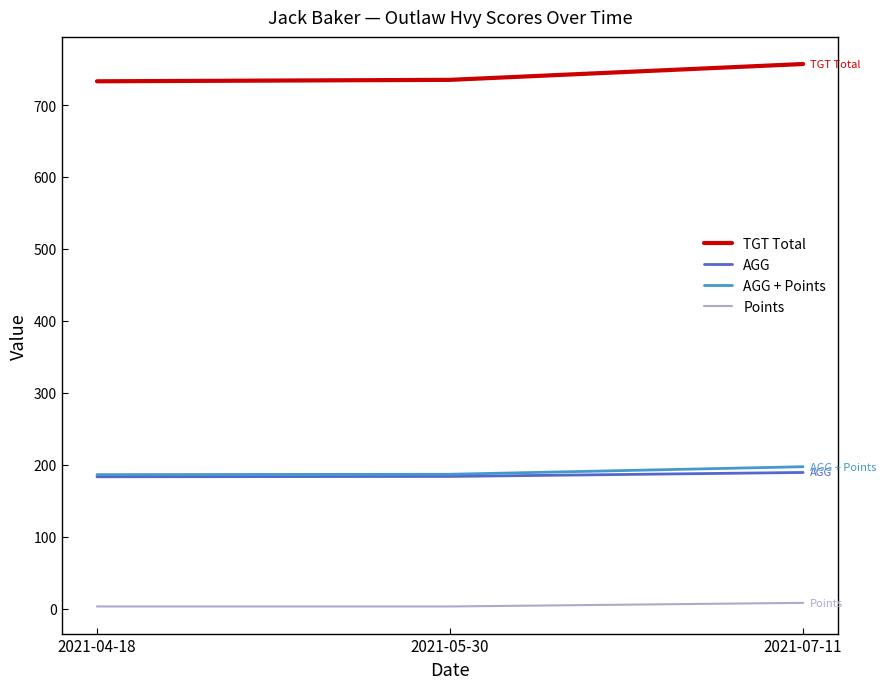

What is the minimum value for TGT Total?

733.0